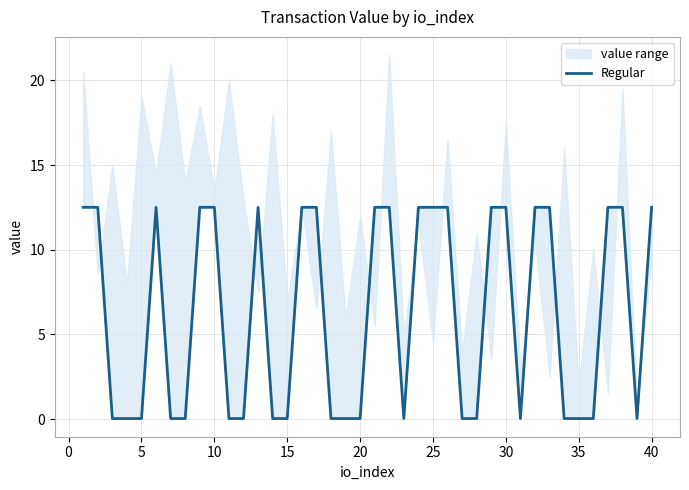

How many lines are shown in the chart?

1